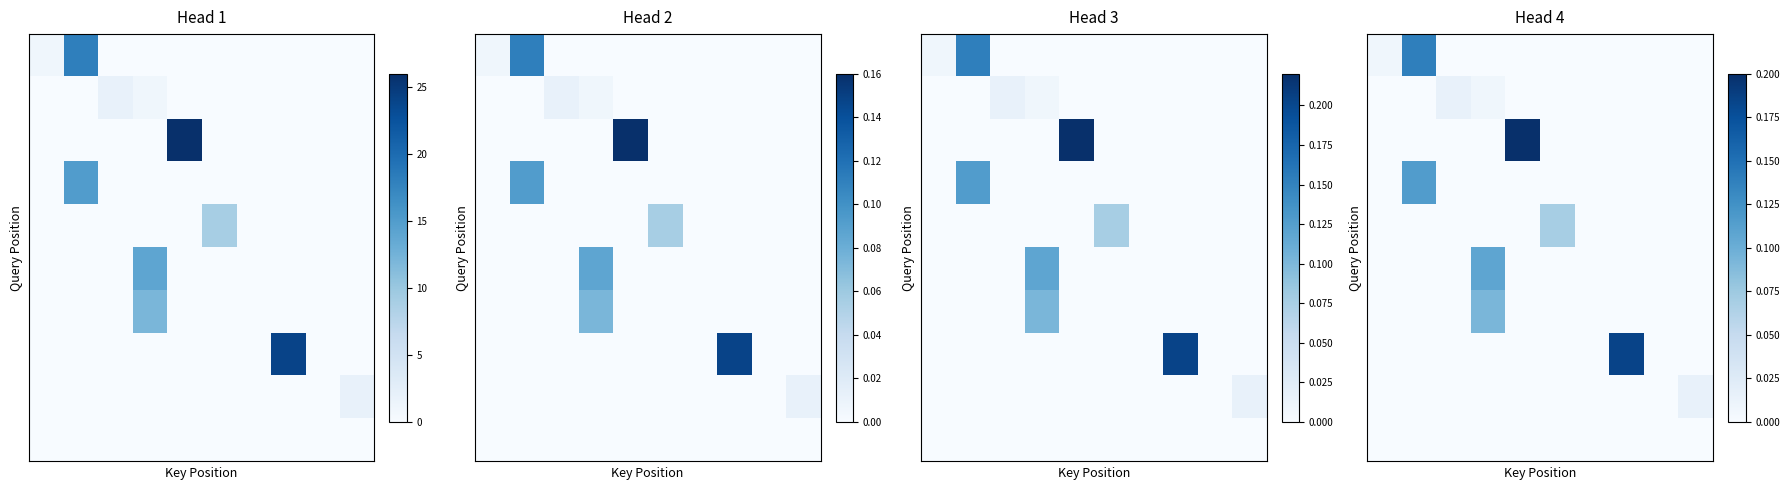

What is the difference between the highest and lowest values at 4?

0.2